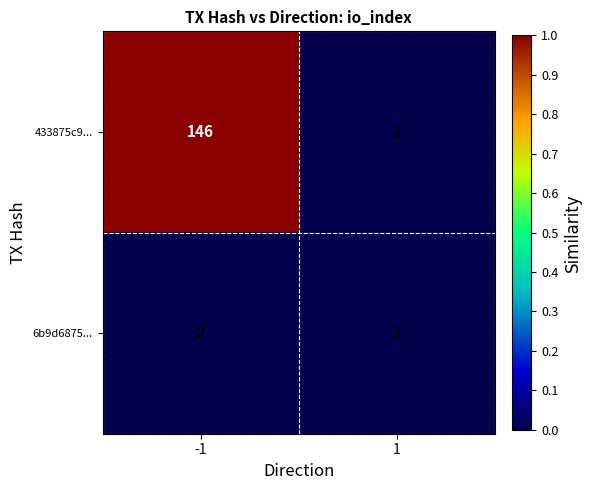

Reading left to right, what are all the values shown in this chart?

433875c9...: -1=146	1=2
6b9d6875...: -1=2	1=2